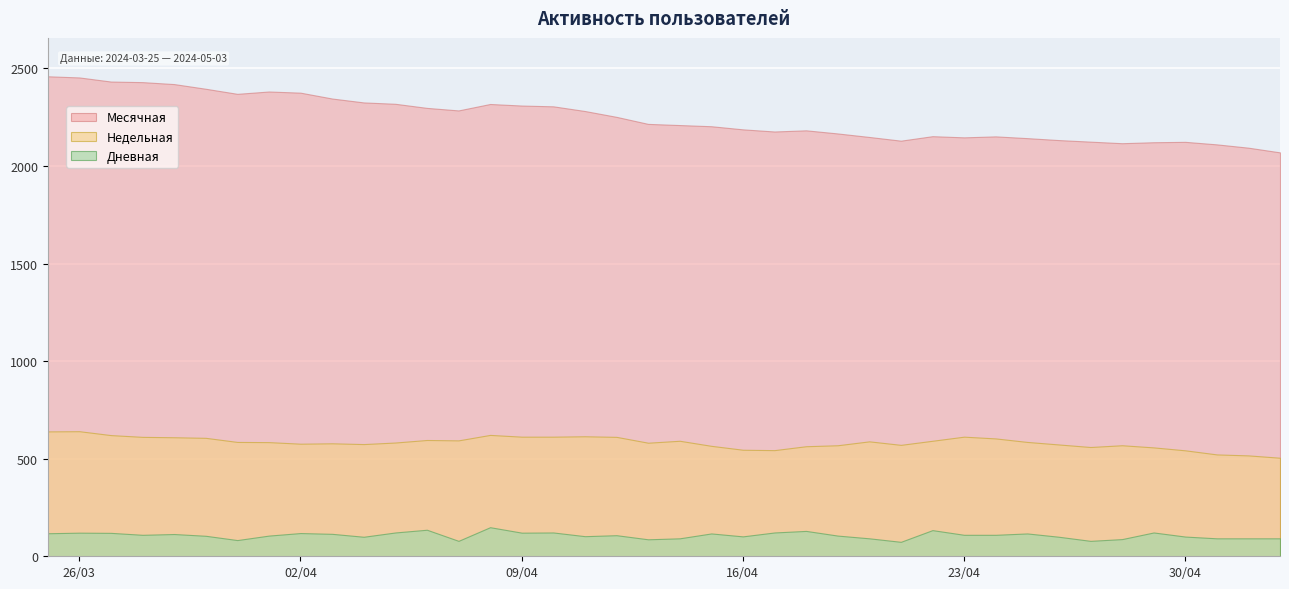

True or false: Месячная and Дневная cross at least once.

False